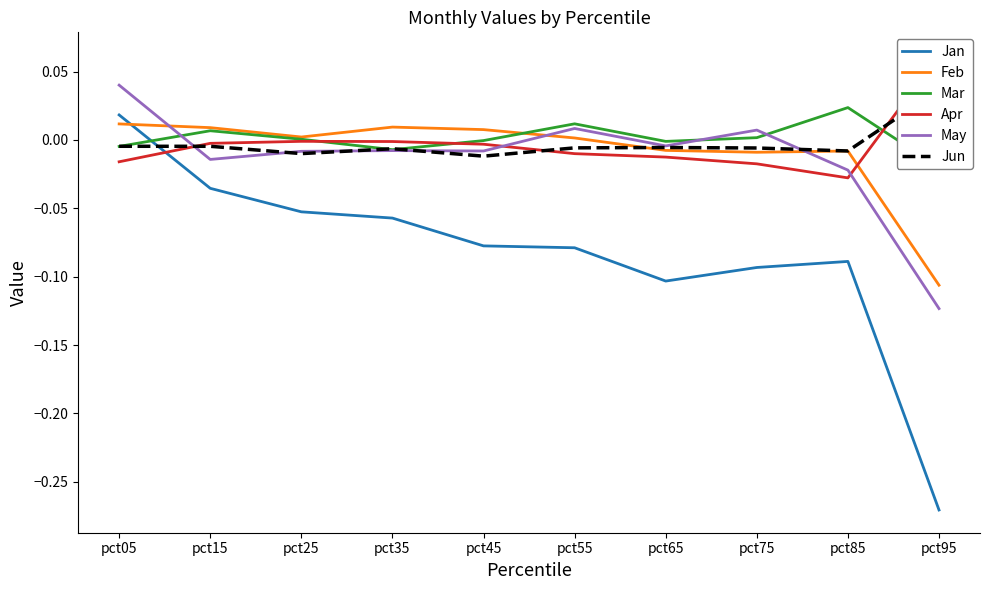

Which has a higher value, pct25 or pct75?

pct25